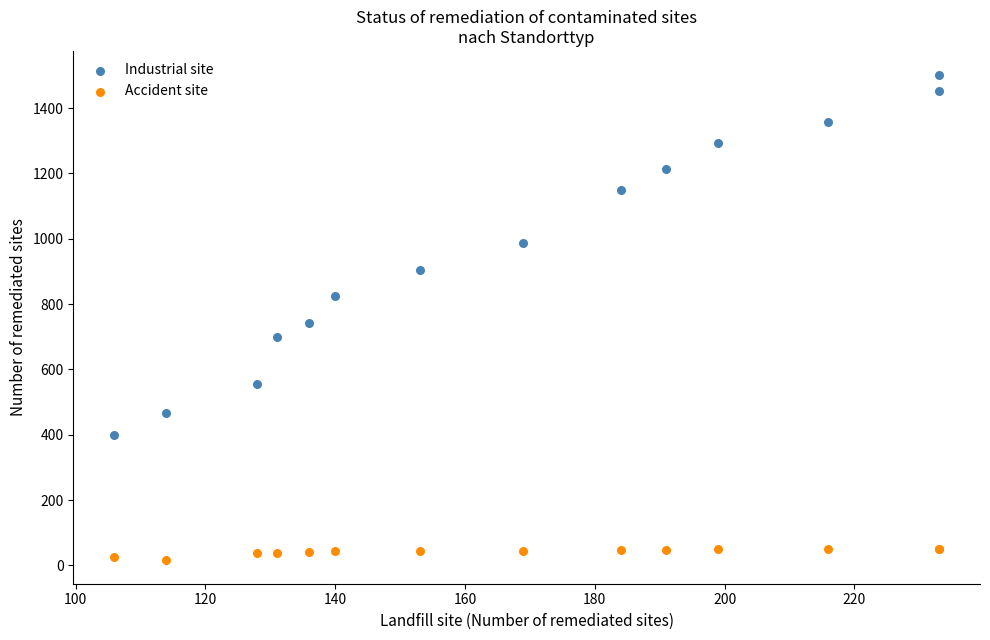

Which series reaches the minimum Y coordinate?

Accident site